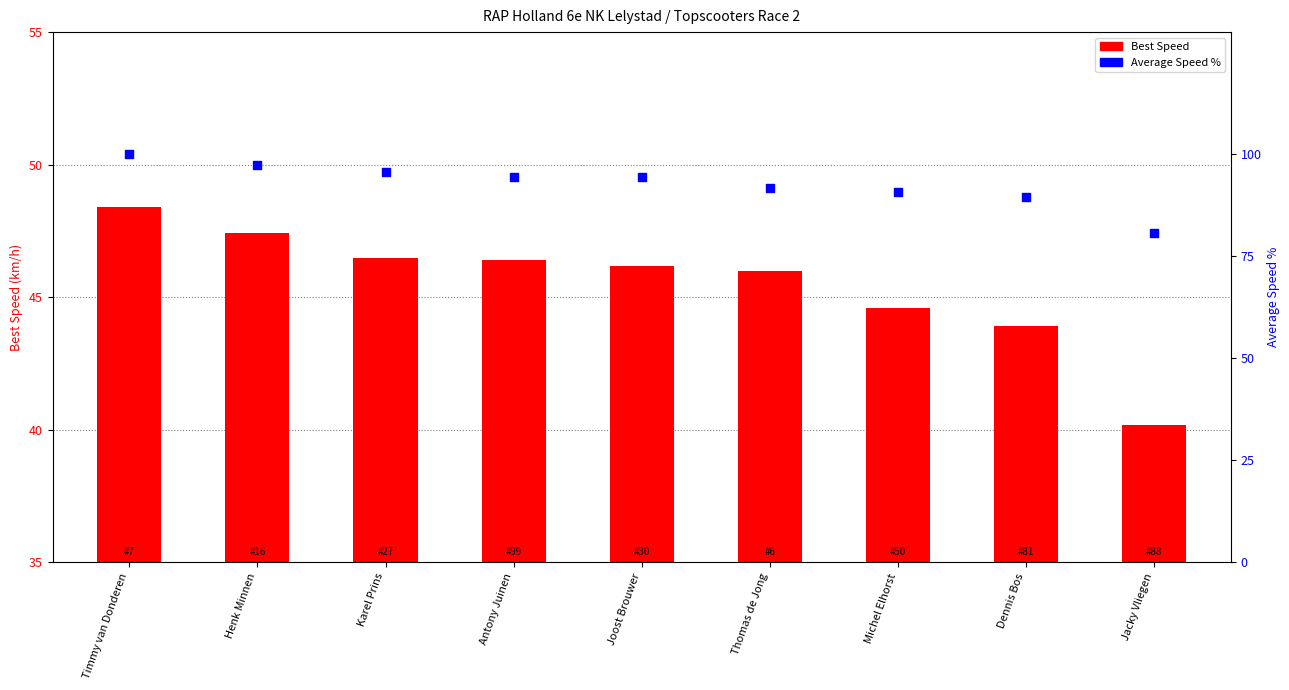

Is the value of Best Speed at Henk Minnen greater than the value of Average Speed % at Timmy van Donderen?

No